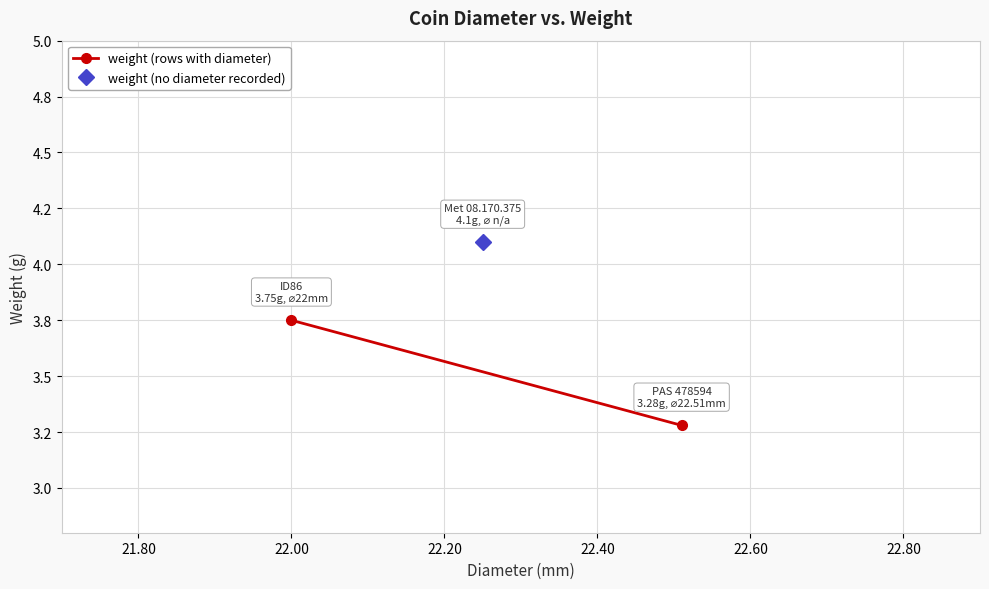

What is the value of the 1st point from the left?

3.8